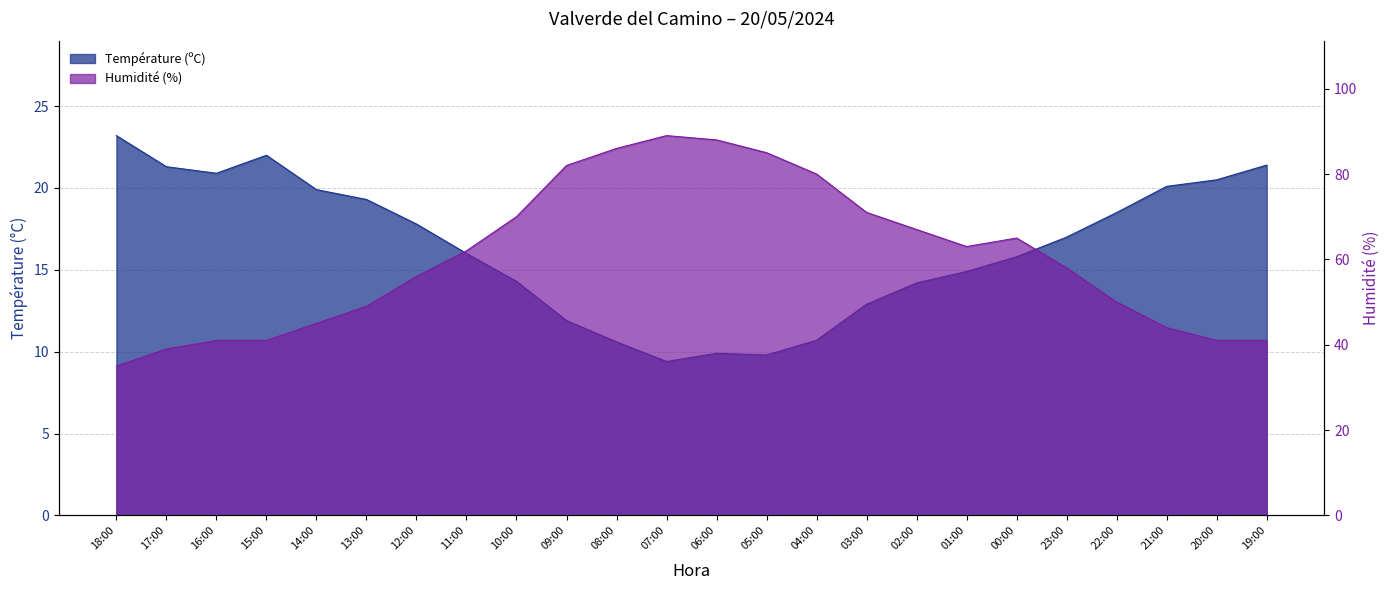

Rank the series at 23:00 from lowest to highest value.

Température (ºC), Humidité (%)